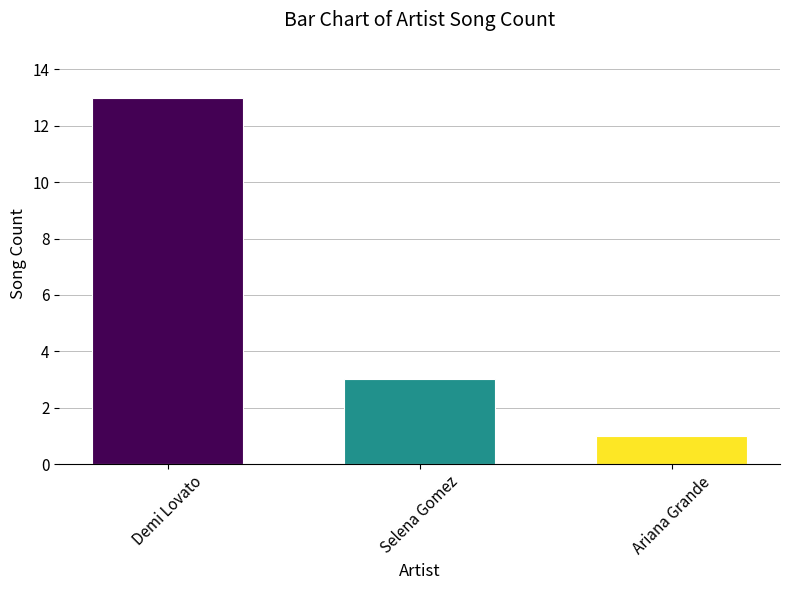

Approximately how many times larger is the value at Demi Lovato compared to Ariana Grande?

13.0